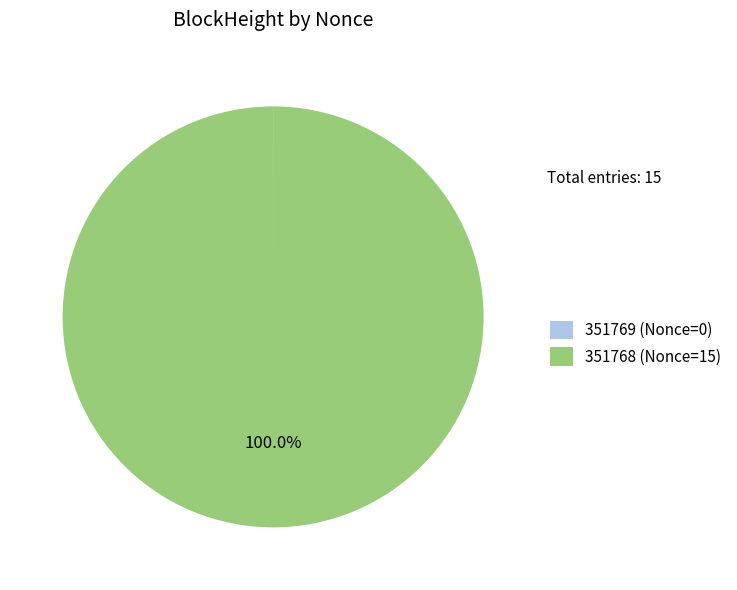

Which category accounts for the majority?

351768 (Nonce=15)